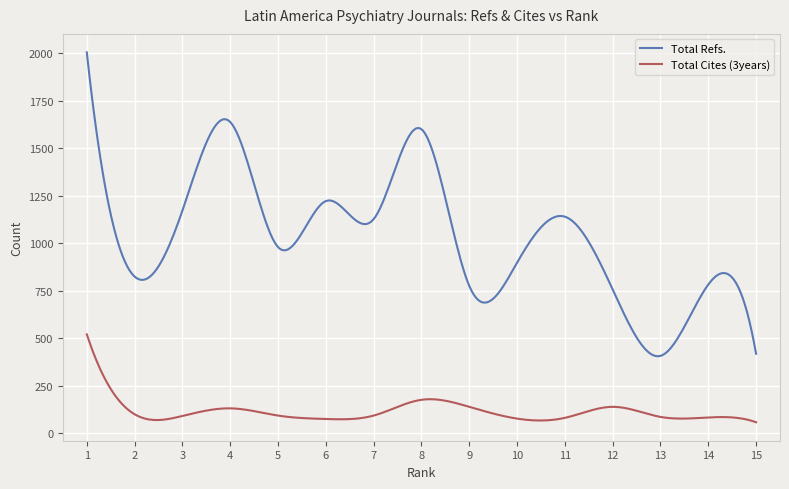

How many distinct data groups are displayed?

2